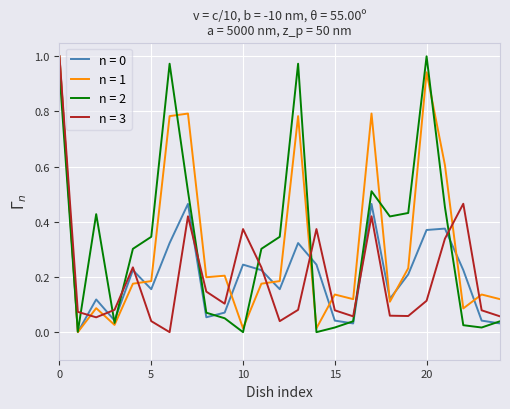

Does the chart have visible grid lines?

Yes